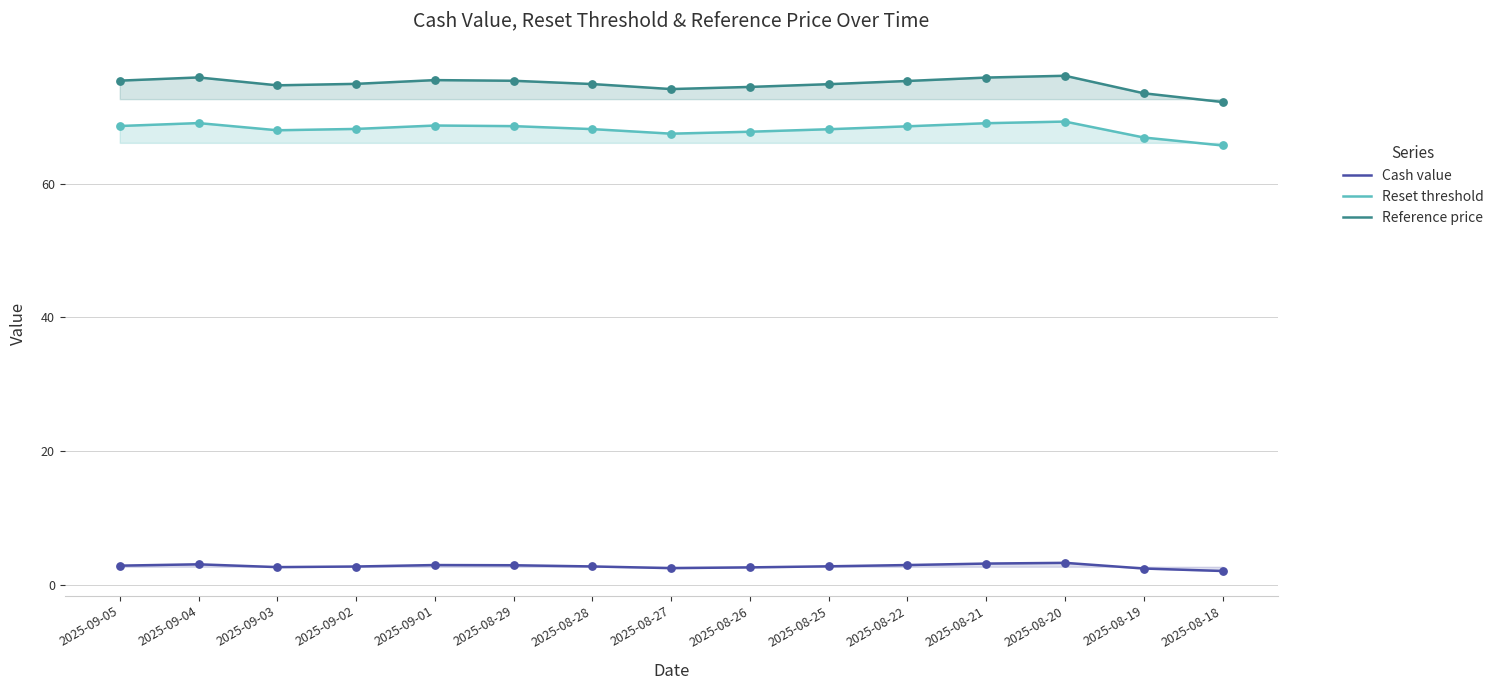

Is the value of Reset threshold at 2025-09-01 greater than the value of Cash value at 2025-08-22?

Yes